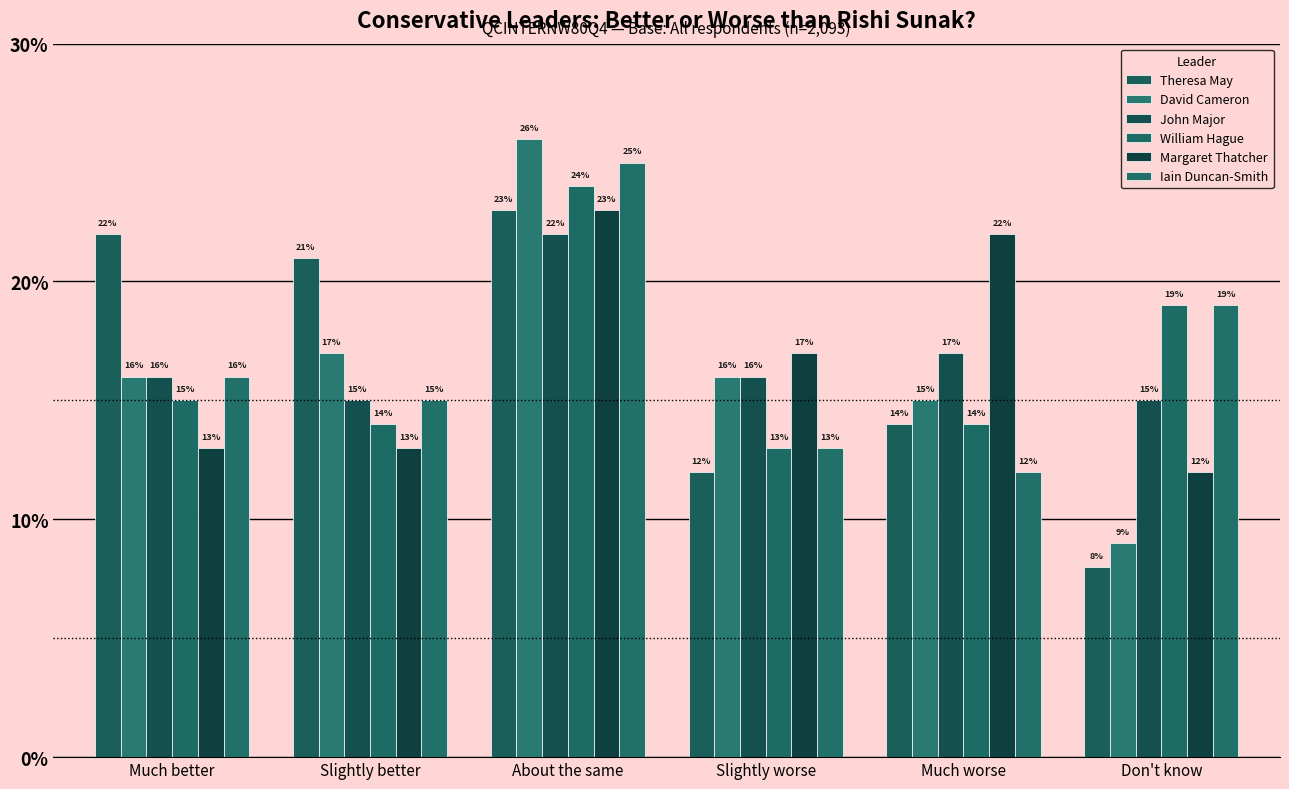

What is the difference between the maximum and minimum values in the Theresa May series?

0.2